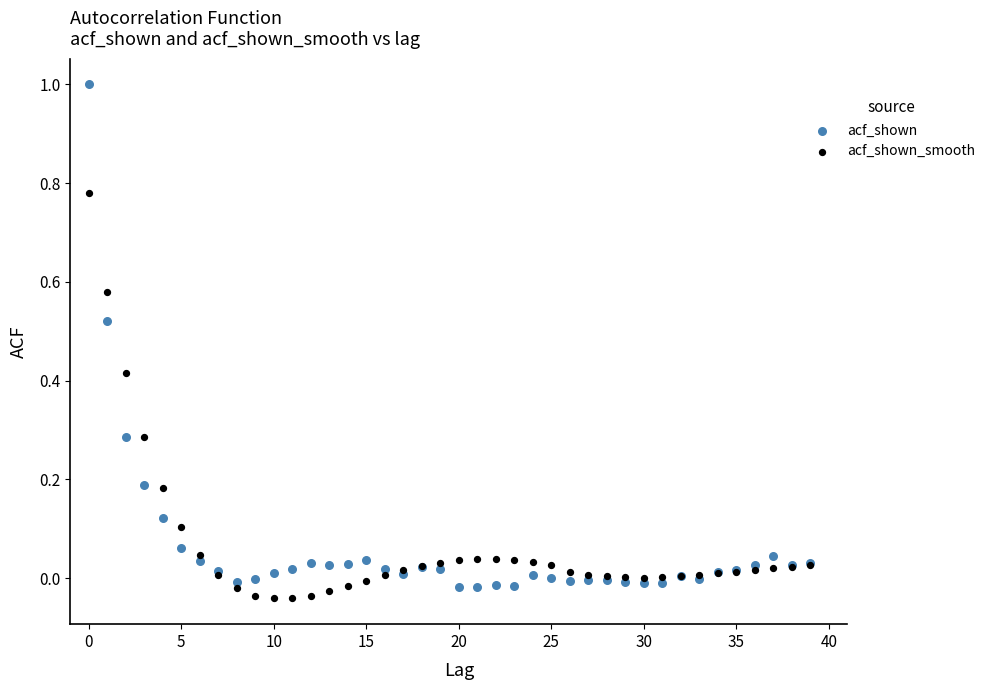

Which series reaches the maximum Y coordinate?

acf_shown